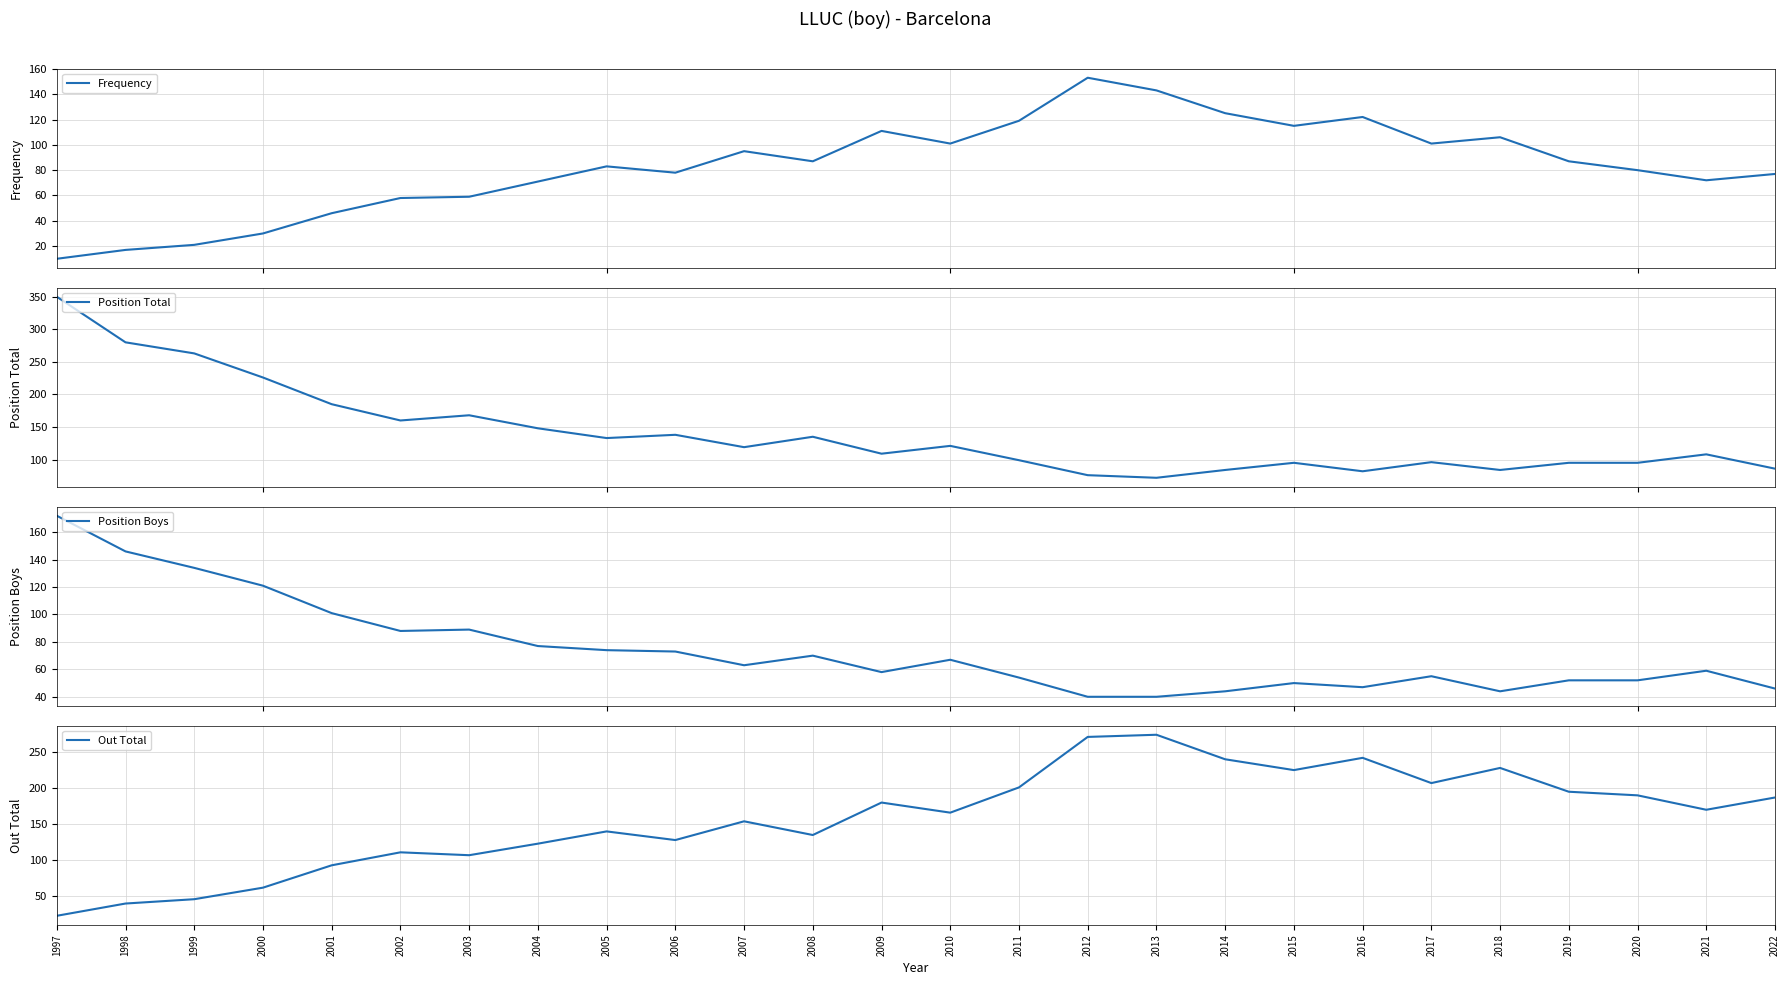

Which category has the lowest value in the Out Total series?

1997